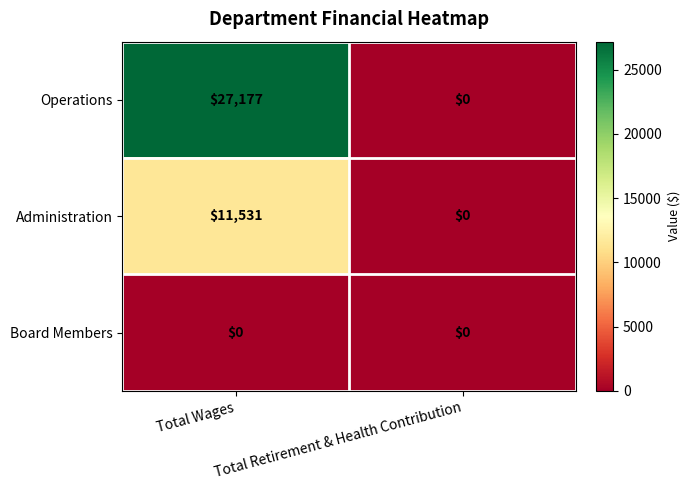

At which category is the sum across all series the highest?

Total Wages